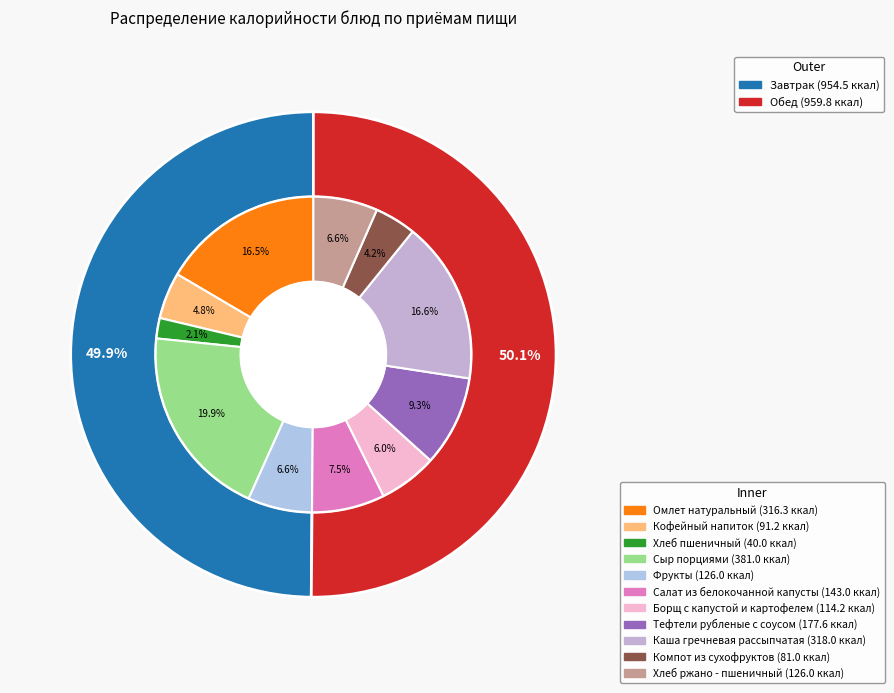

Count the number of slices in the pie.

11